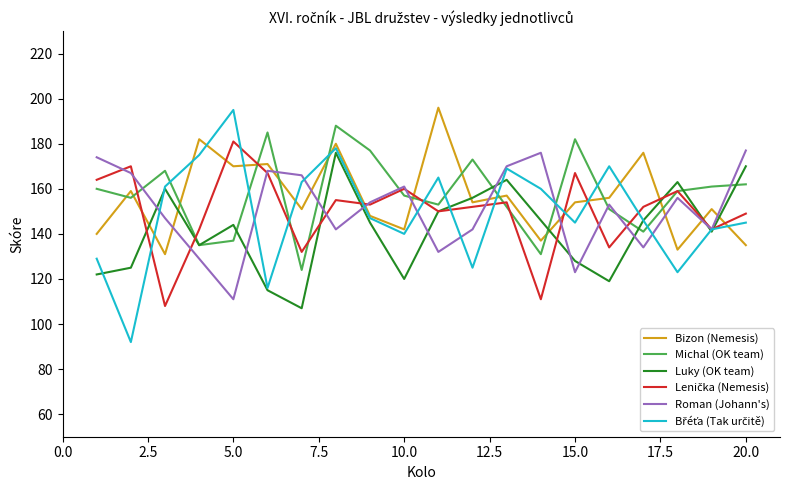

What is the minimum value for Roman (Johann's)?

111